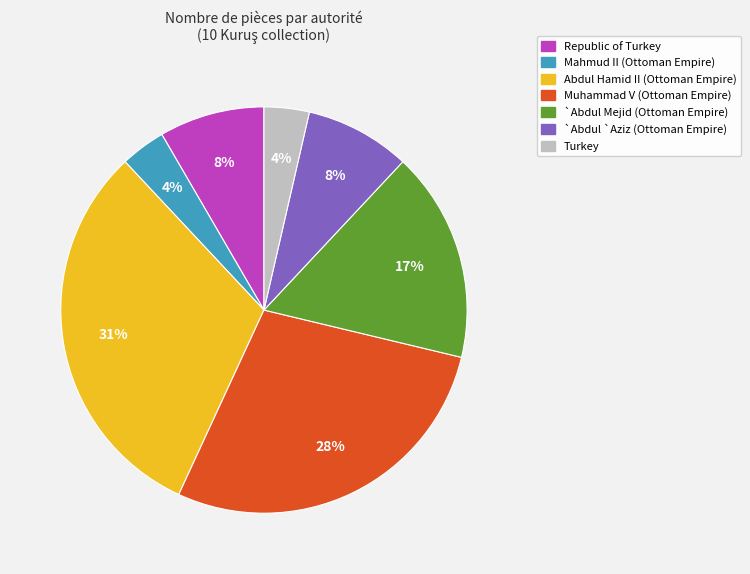

To the nearest percent, what is the average slice percentage?

14%